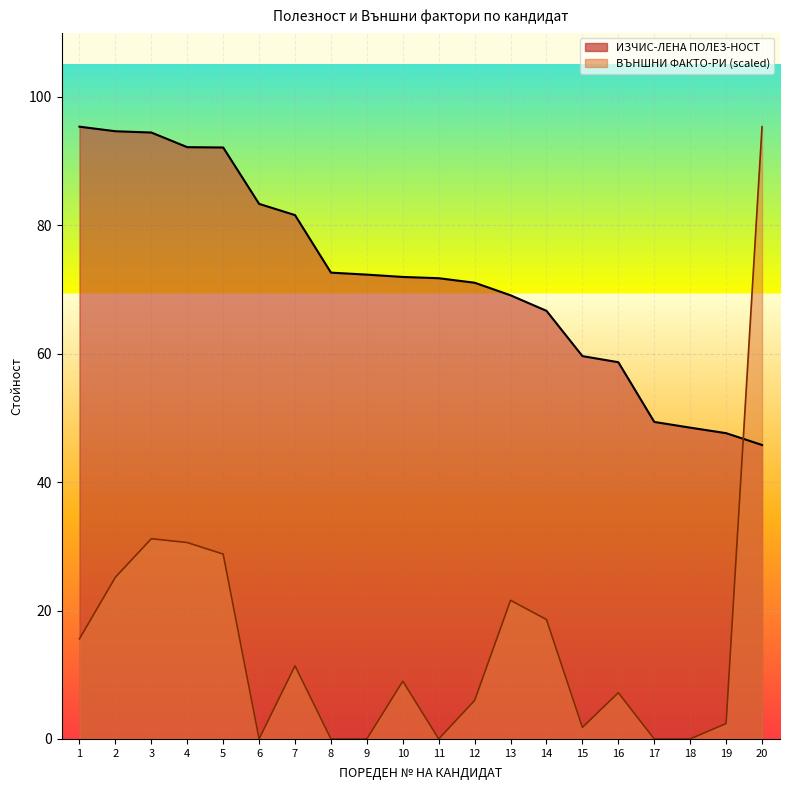

What is the sum of all ИЗЧИС-ЛЕНА ПОЛЕЗ-НОСТ values?

1438.6